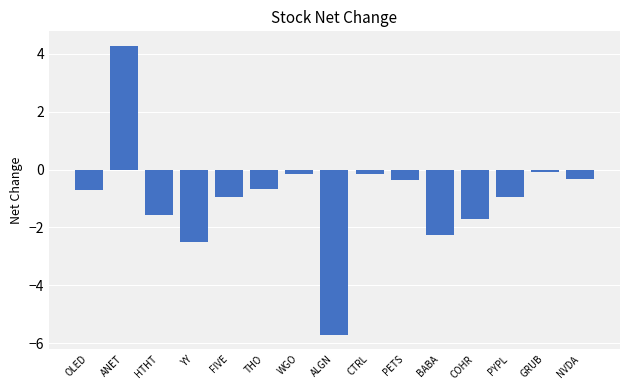

What is the sum of all values?

-13.8